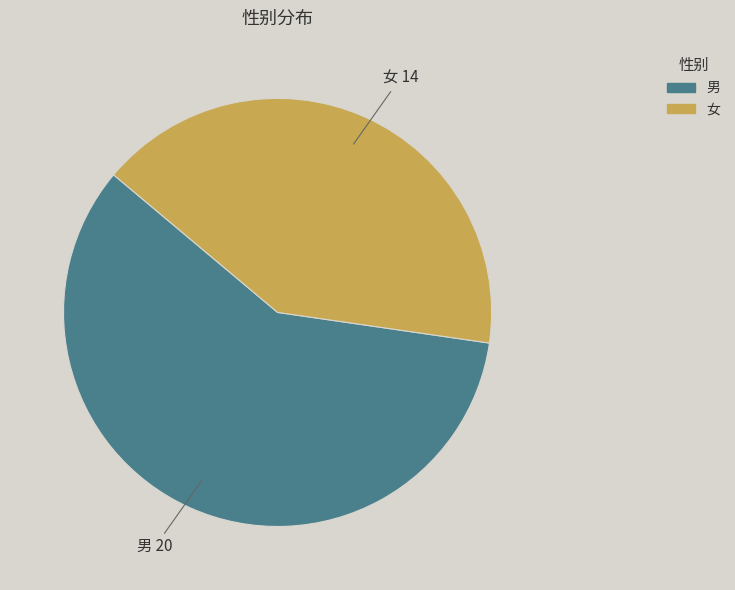

Approximately how many times larger is the value at 女 compared to 男?

0.7